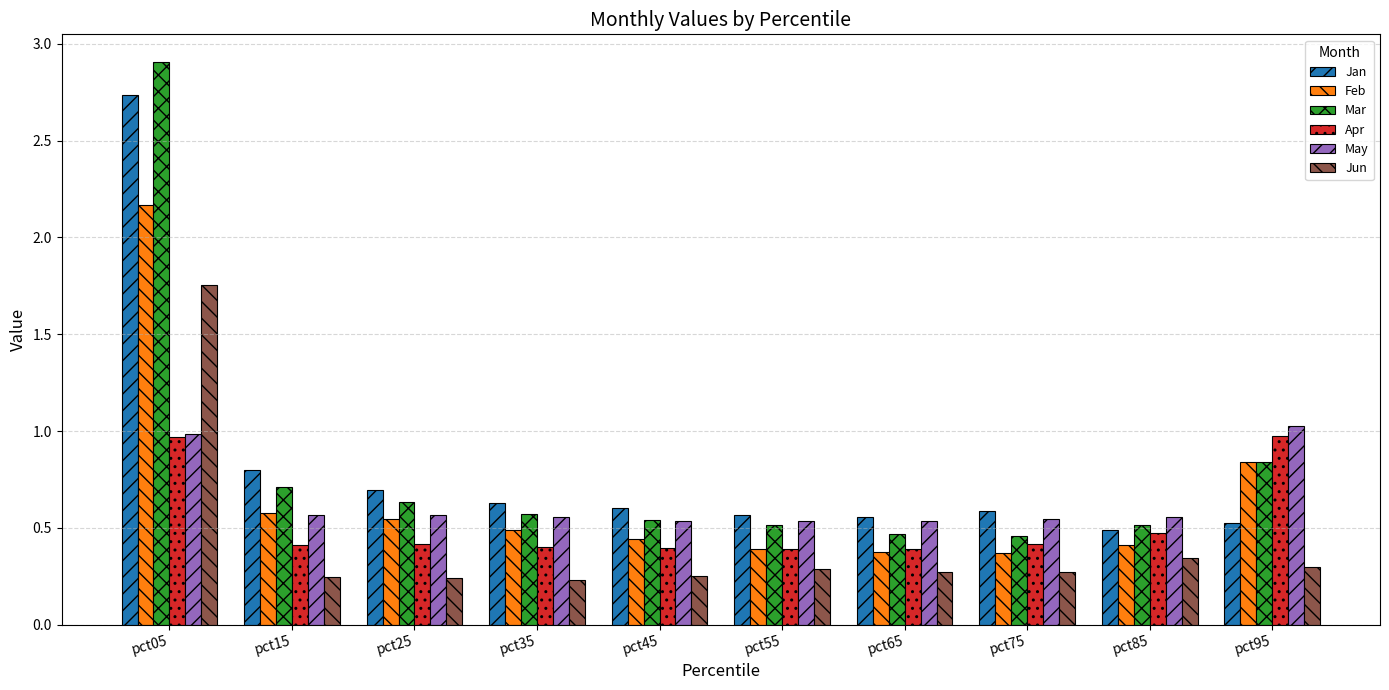

Count the number of data series in this chart.

6